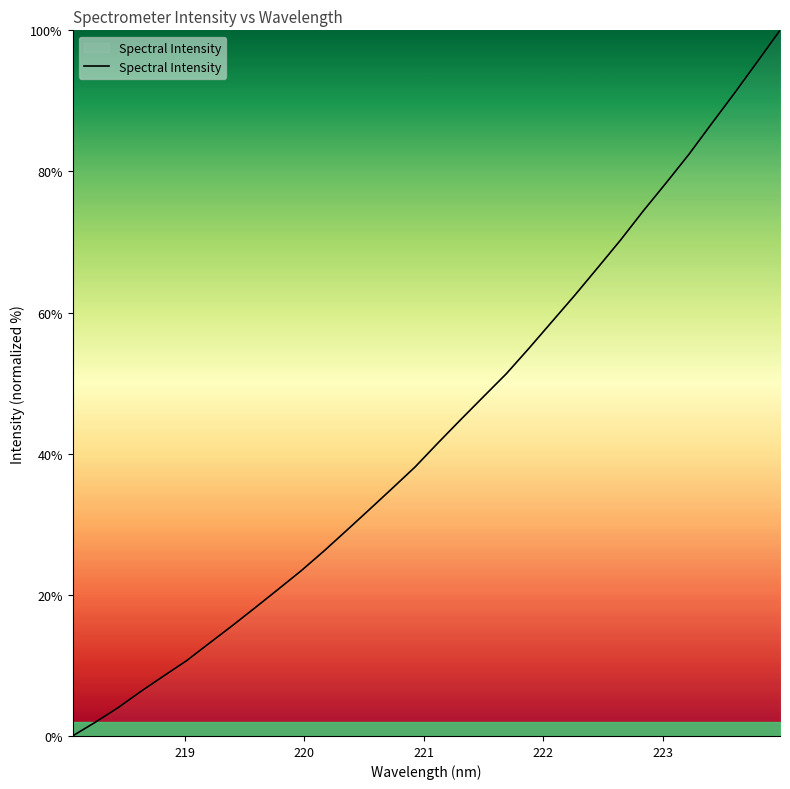

What is the difference between the maximum and minimum values?

100.0